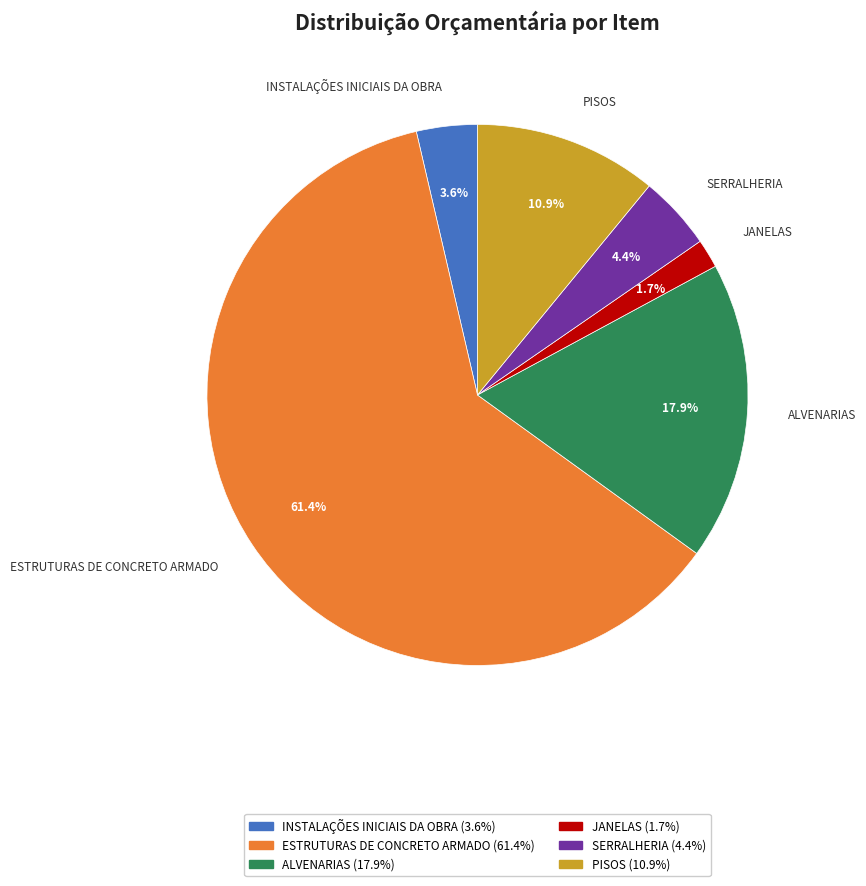

Is ESTRUTURAS DE CONCRETO ARMADO the majority of the pie?

Yes